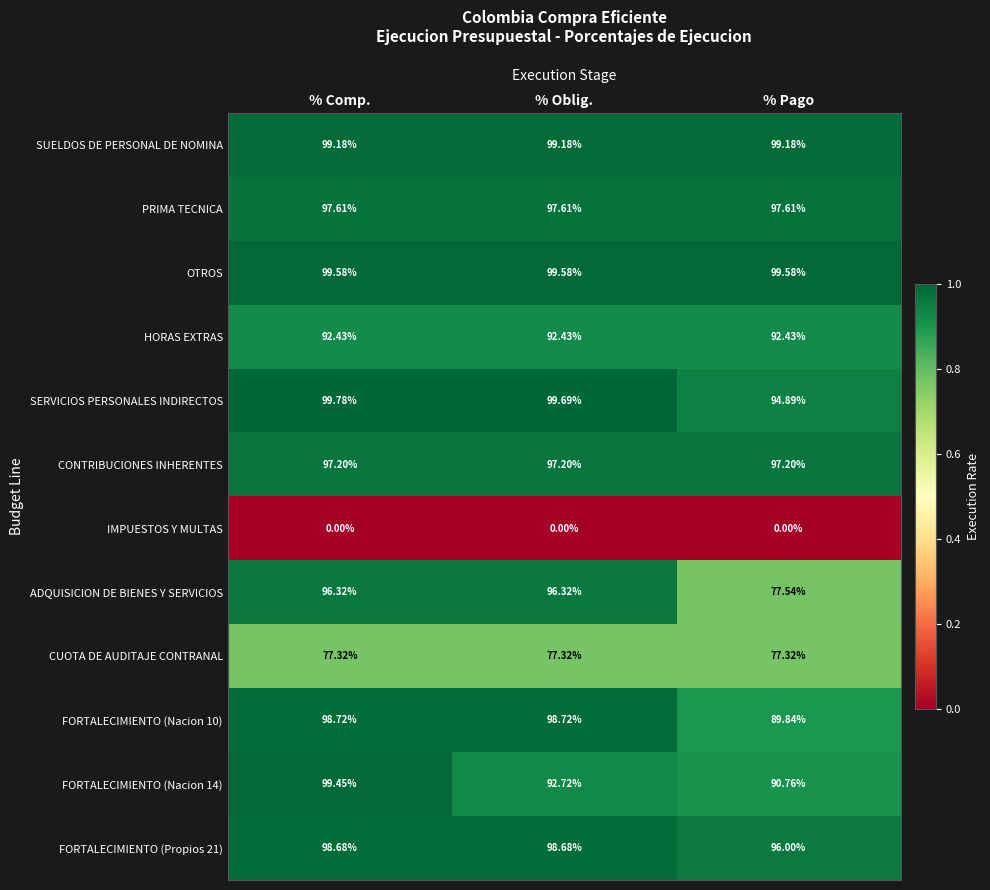

Rank the series at % Pago from highest to lowest value.

OTROS, SUELDOS DE PERSONAL DE NOMINA, PRIMA TECNICA, CONTRIBUCIONES INHERENTES, FORTALECIMIENTO (Propios 21), SERVICIOS PERSONALES INDIRECTOS, HORAS EXTRAS, FORTALECIMIENTO (Nacion 14), FORTALECIMIENTO (Nacion 10), ADQUISICION DE BIENES Y SERVICIOS, CUOTA DE AUDITAJE CONTRANAL, IMPUESTOS Y MULTAS